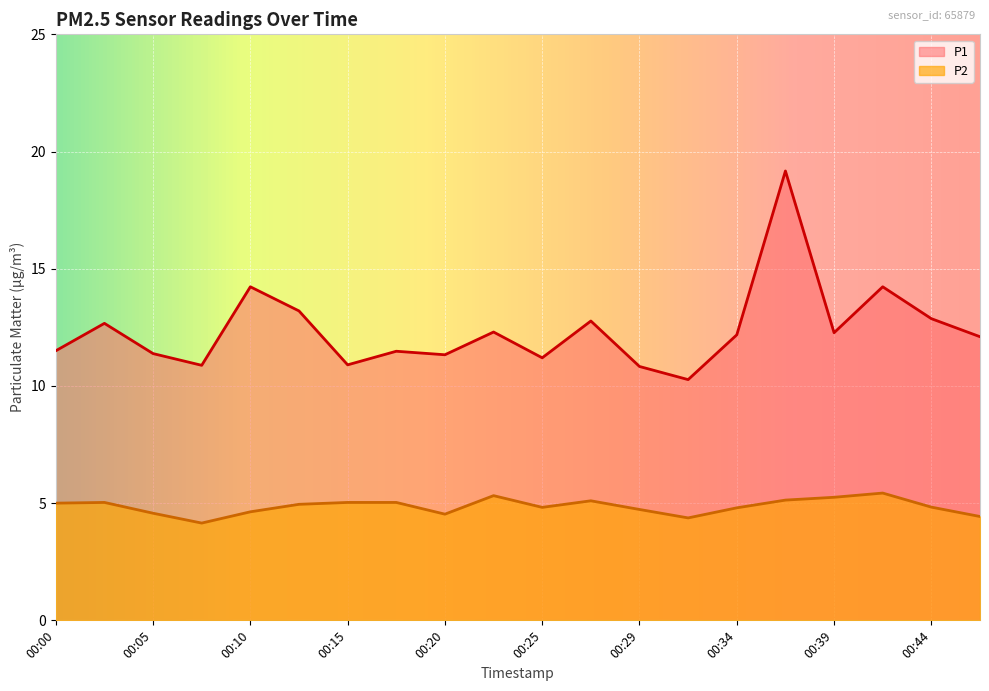

At which category does the chart reach its peak across all series?

00:37